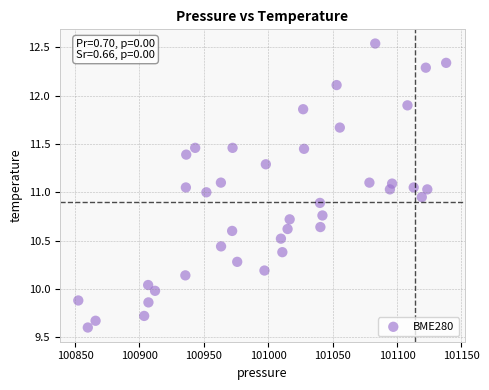

What is the range of Y values (max minus min)?

2.9